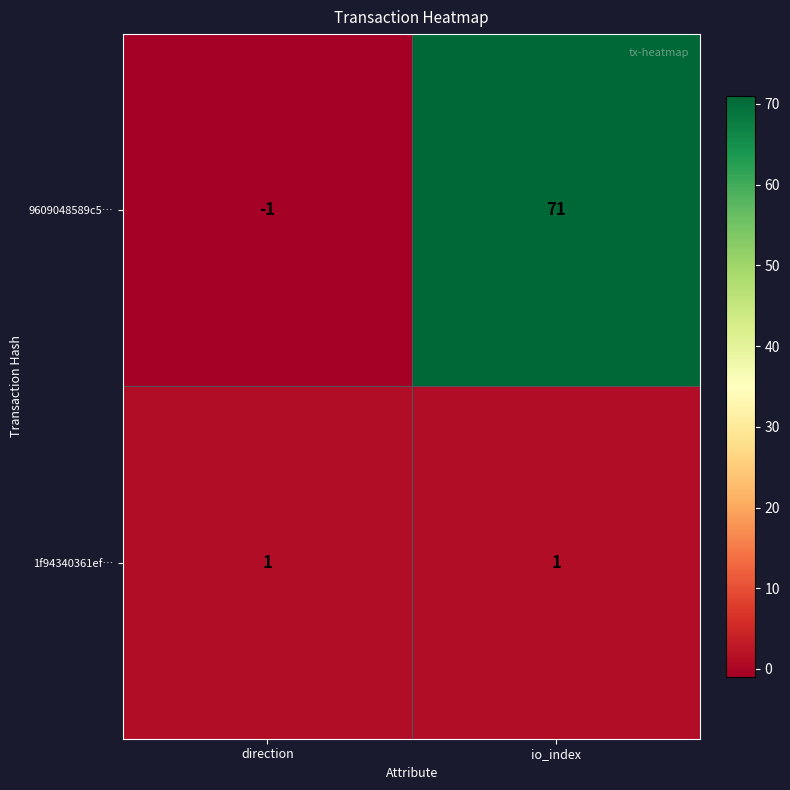

What is the maximum value shown in the chart?

71